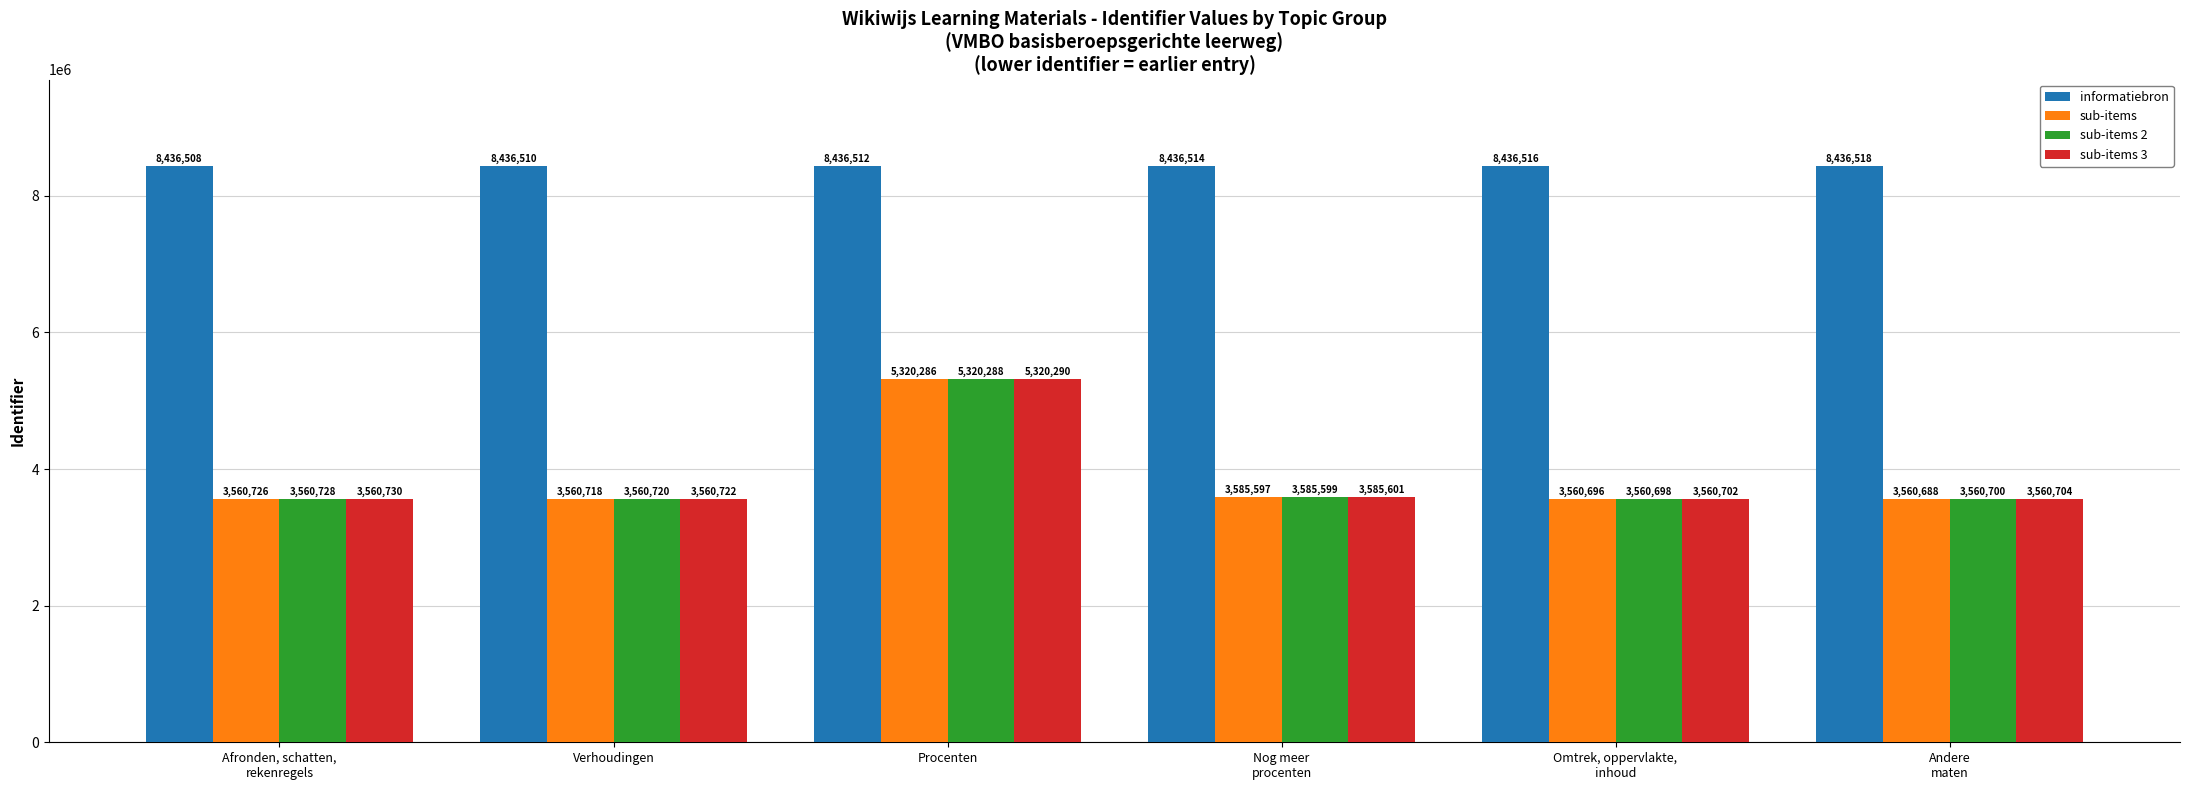

What is the approximate value of sub-items at Omtrek, oppervlakte,
inhoud?

3560696